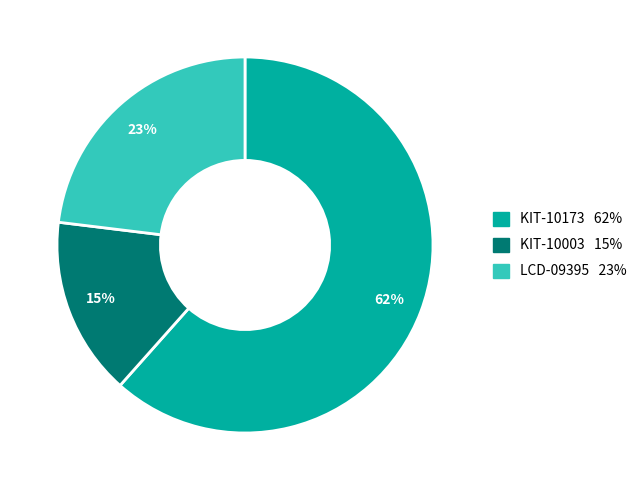

Combined, do LCD-09395 and KIT-10173 account for over 50%?

Yes